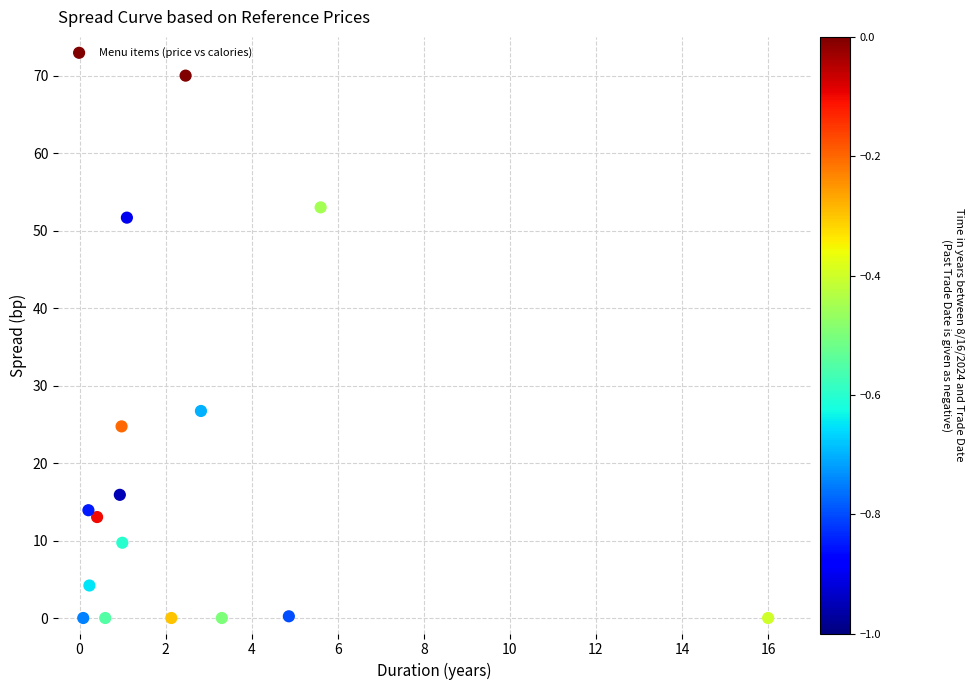

What Y value in the scatter plot is closest to 35?

26.7